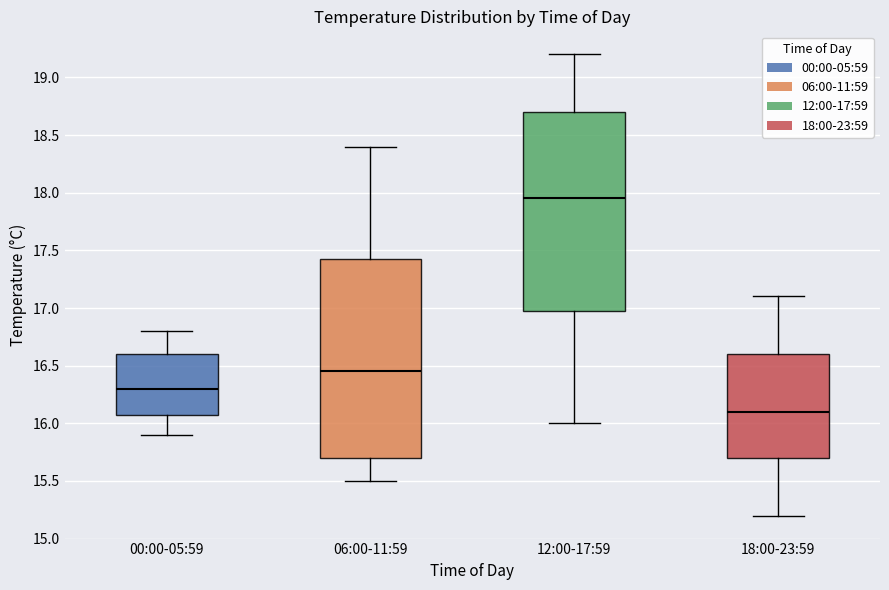

Where does the upper whisker of the box for 00:00-05:59 end on the y-axis? The values are not printed on the chart, so give them approximately, as read against the axis.

16.80